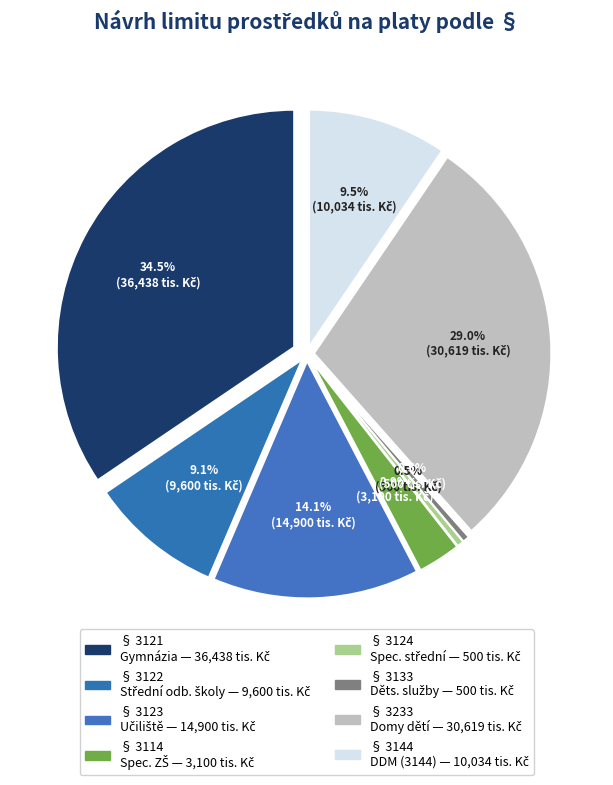

What percentage is the 3122 slice, to the nearest percent?

9%